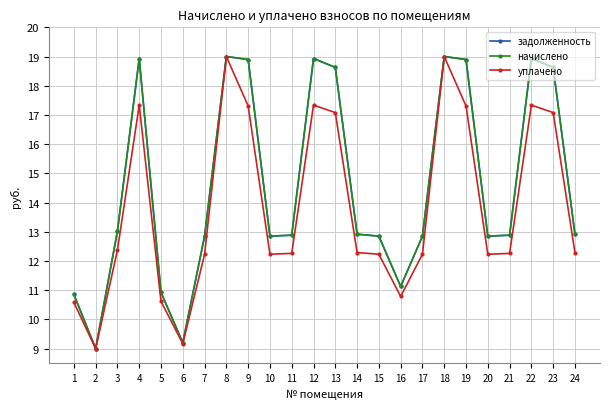

Does the chart have visible grid lines?

Yes